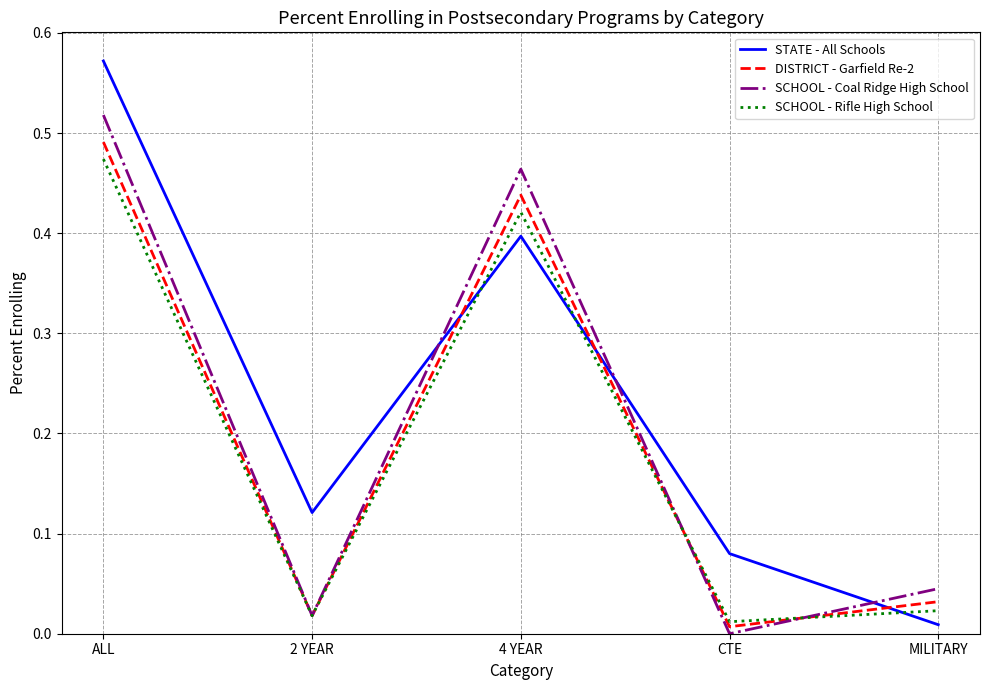

Is it true that DISTRICT - Garfield Re-2 equals 0.9 at ALL?

False